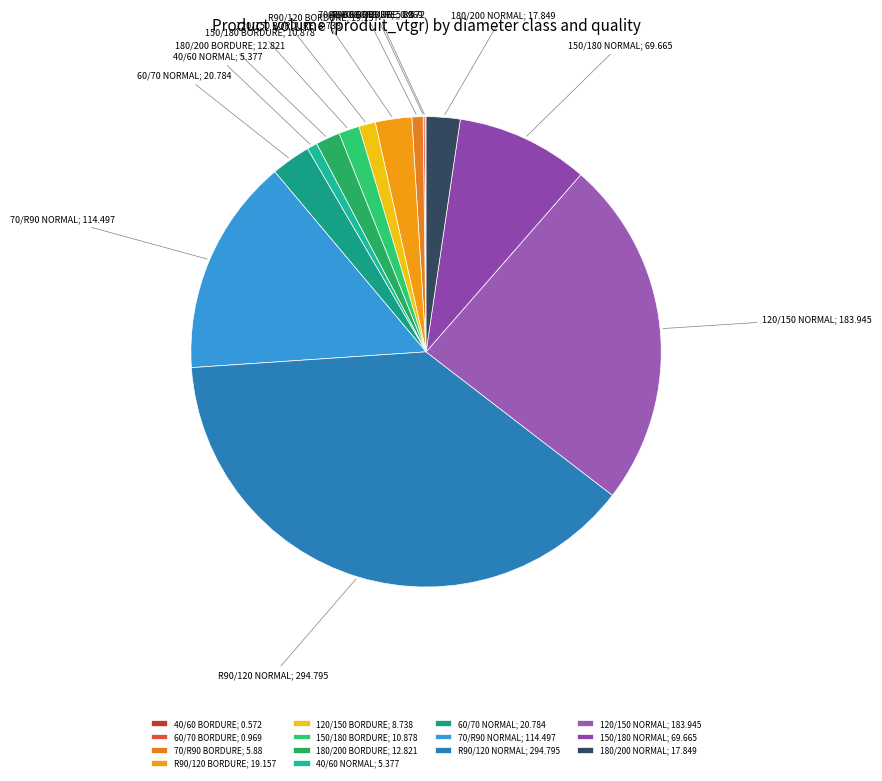

Approximately how many times larger is the value at 120/150 NORMAL; 183.945 compared to 180/200 NORMAL; 17.849?

10.3